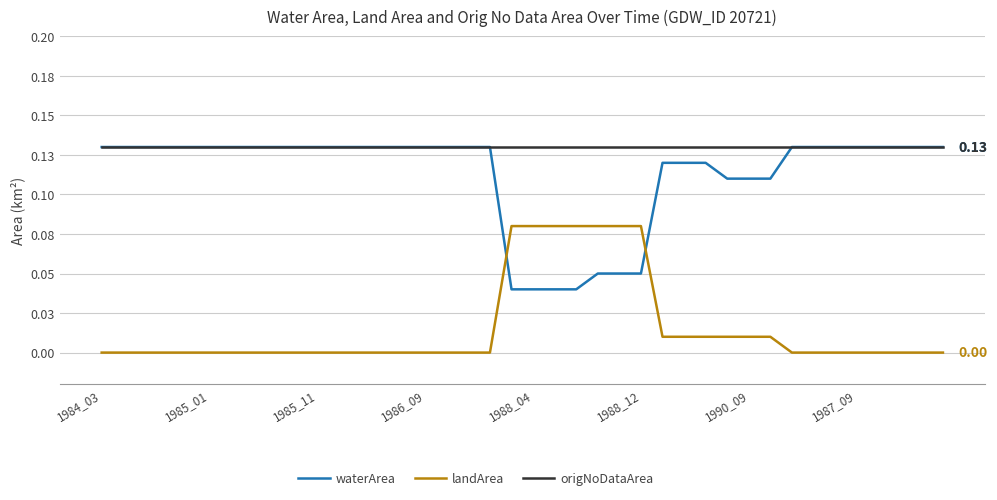

What are all the series names shown in the legend?

waterArea, landArea, origNoDataArea